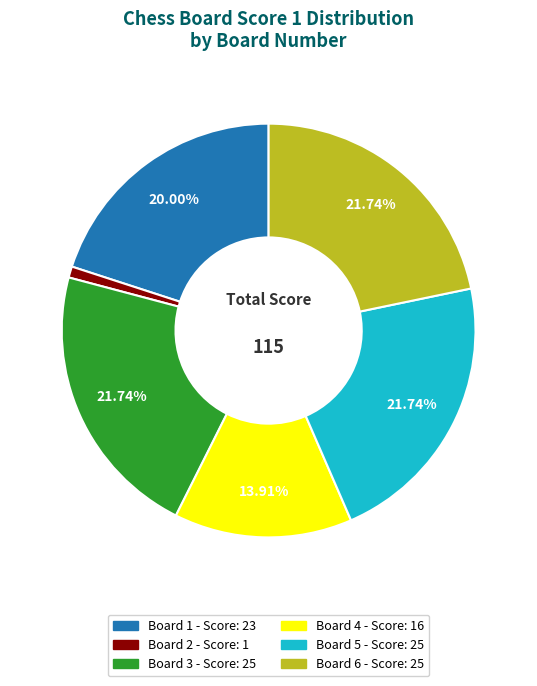

Is there a majority slice in this chart?

No